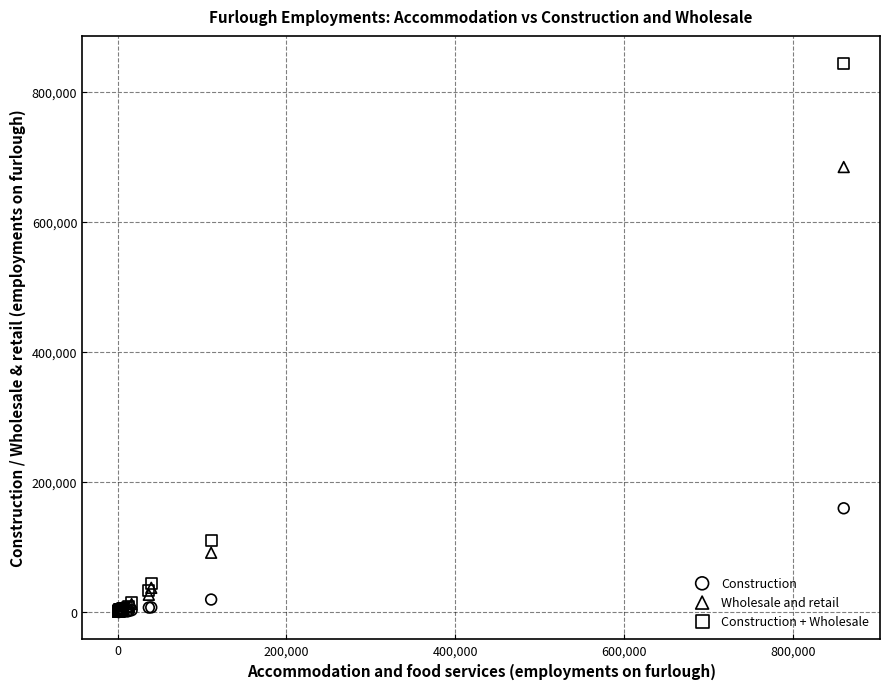

In the Wholesale and retail series, what Y value is closest to 342330?

91170